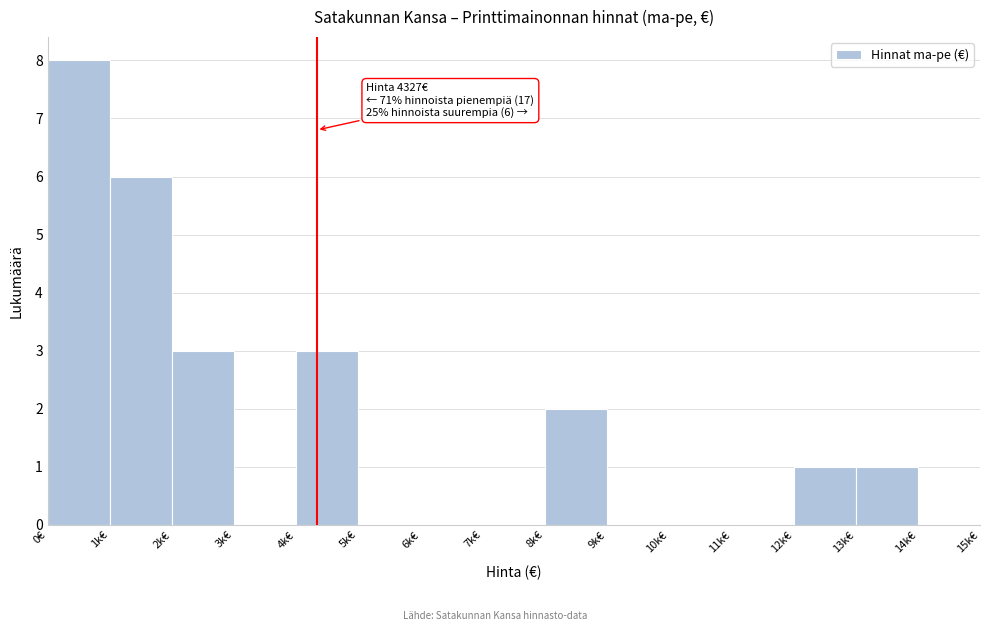

Reading left to right, list all the values displayed in this chart.

0€=8	1k€=6	2k€=3	3k€=0	4k€=3	5k€=0	6k€=0	7k€=0	8k€=2	9k€=0	10k€=0	11k€=0	12k€=1	13k€=1	14k€=0